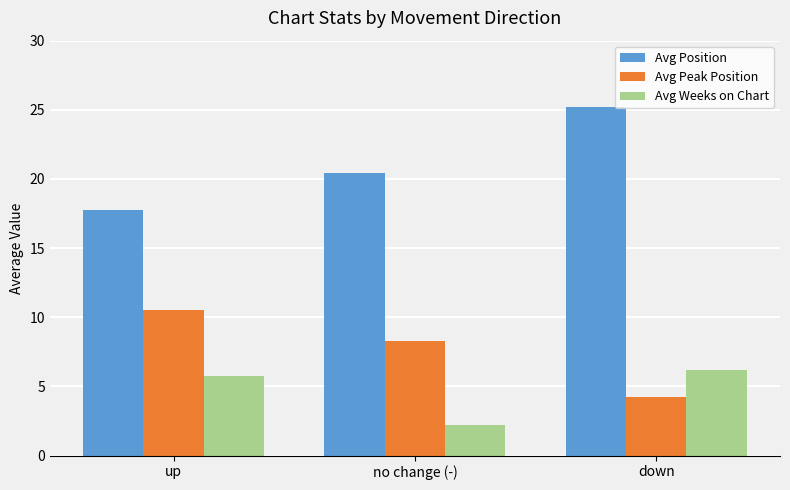

List the series in order of their peak value, highest first.

Avg Position, Avg Peak Position, Avg Weeks on Chart